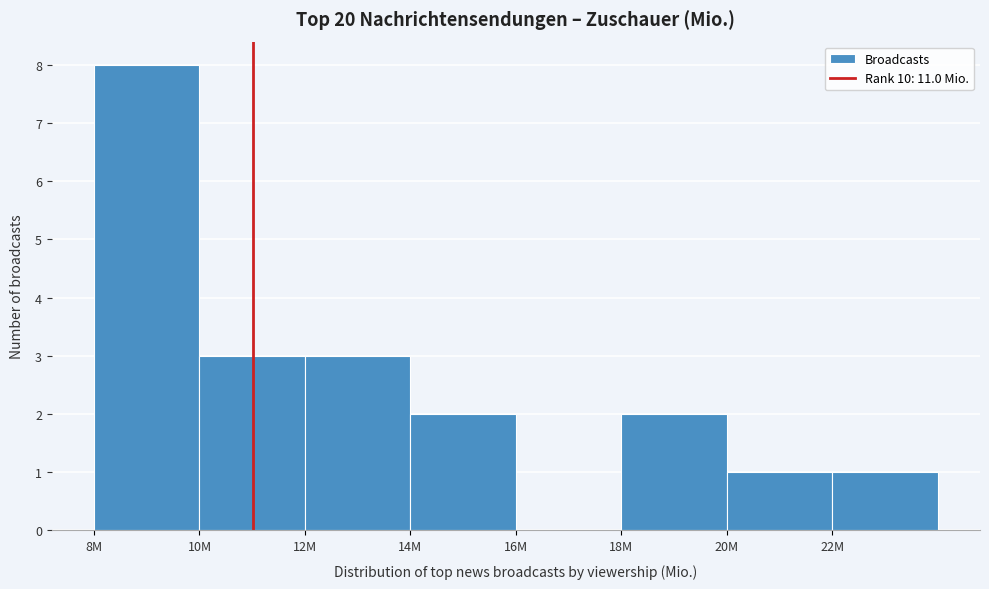

Reading left to right, list all the values displayed in this chart.

8M=8	10M=3	12M=3	14M=2	16M=0	18M=2	20M=1	22M=1